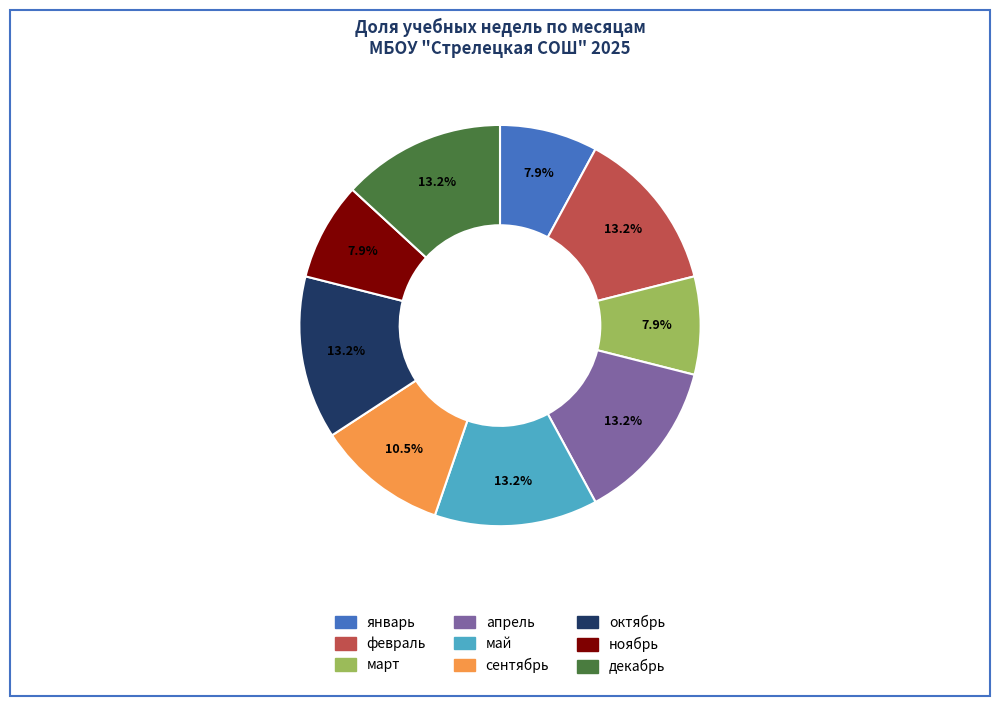

To the nearest percent, what is the average slice percentage?

11%